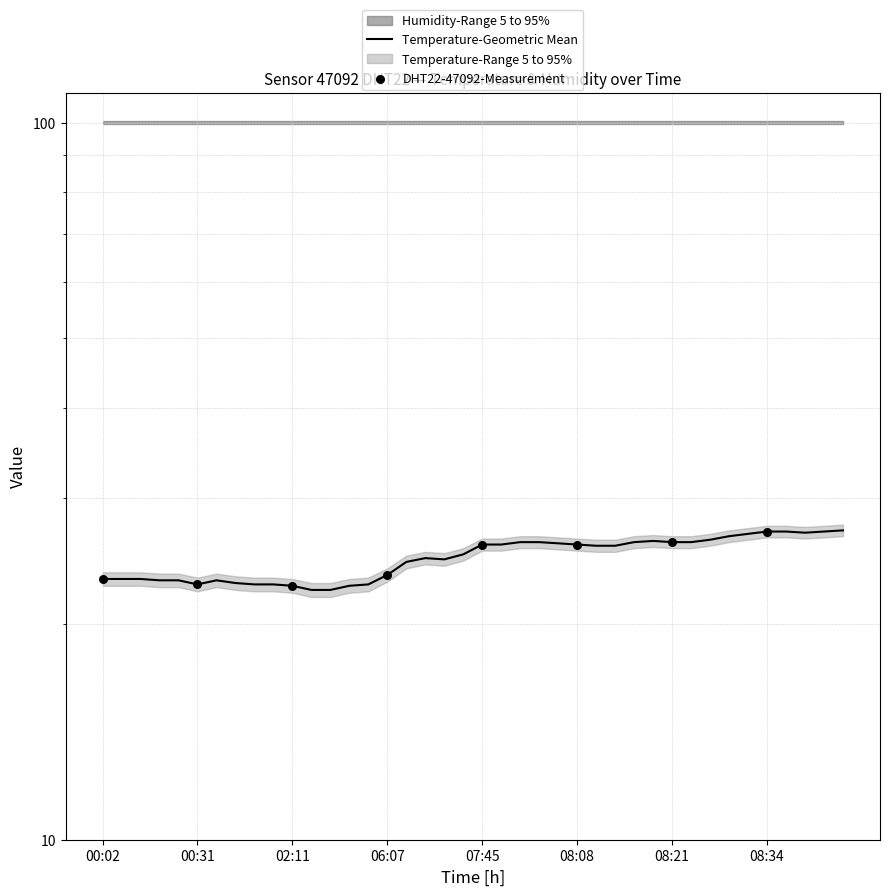

Approximately how many times larger is the value at 08:18 compared to 08:06?

1.0